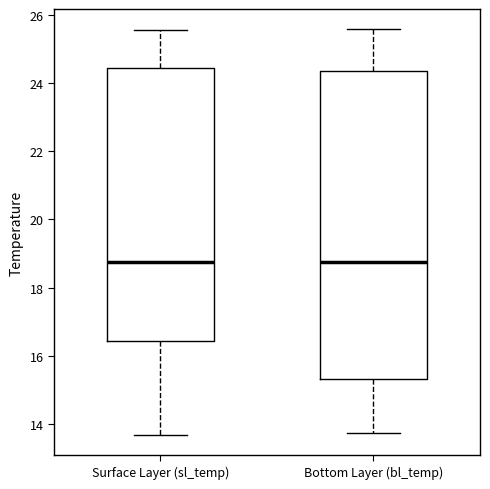

Reading left to right, read every box against the y-axis: the position of its median line, the range the box covers, and the ends of its whiskers. The values are not printed on the chart, so give them approximately, as read against the axis.

Surface Layer (sl_temp): median 18.8, box 16.4 to 24.4, whiskers 13.6 to 25.6
Bottom Layer (bl_temp): median 18.8, box 15.4 to 24.4, whiskers 13.8 to 25.6